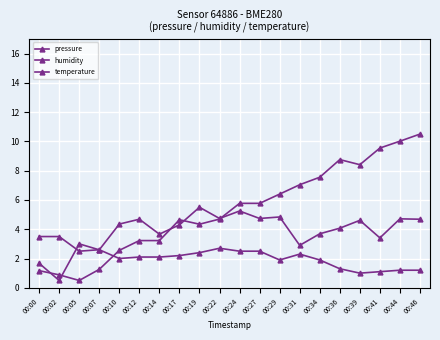

How many data points in pressure are above 5?

10